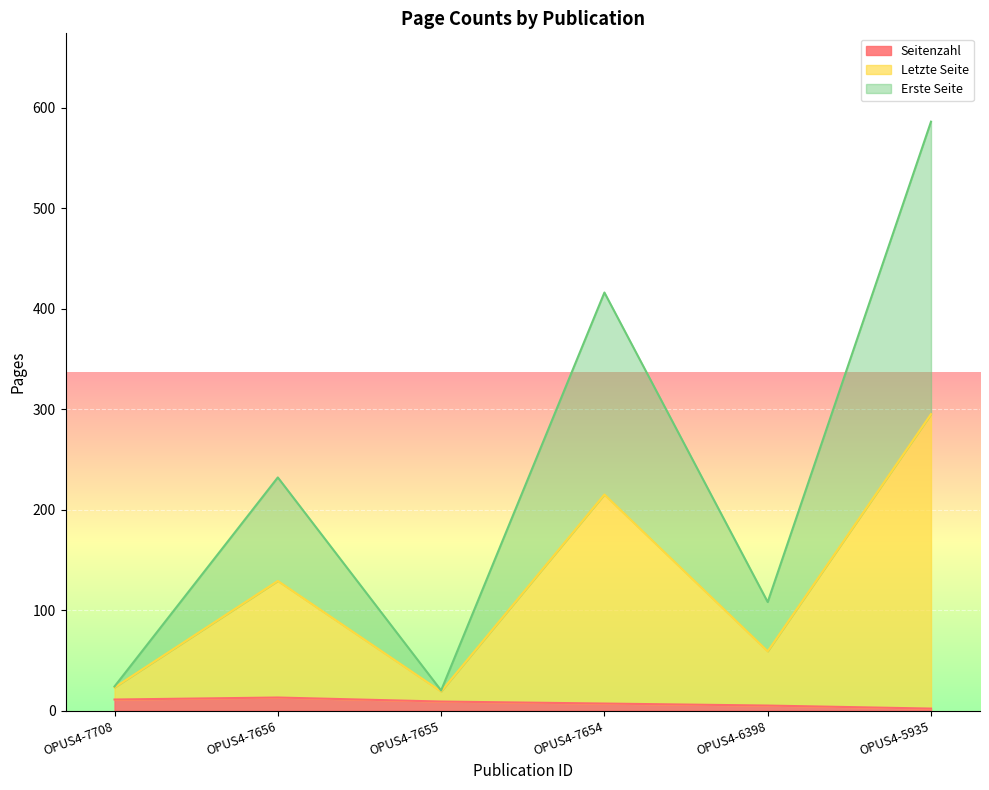

True or false: Seitenzahl and Letzte Seite intersect in this chart.

False